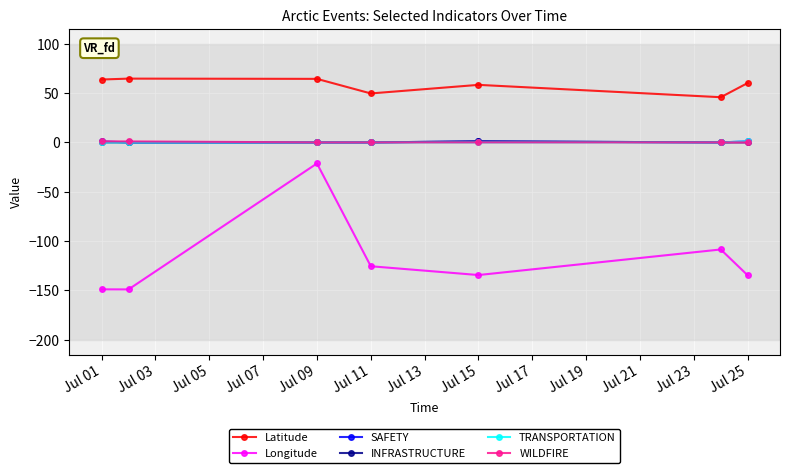

Does the chart have visible grid lines?

Yes